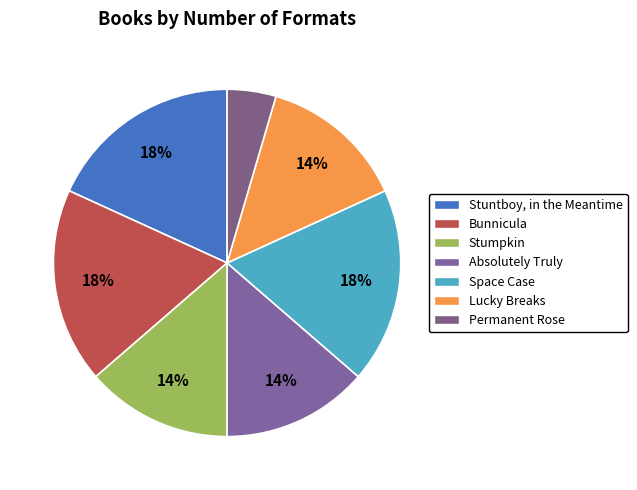

Is Absolutely Truly the majority of the pie?

No